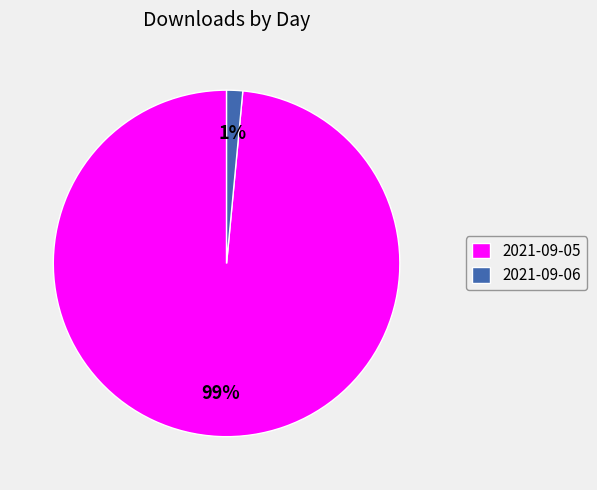

Count the number of slices in the pie.

2